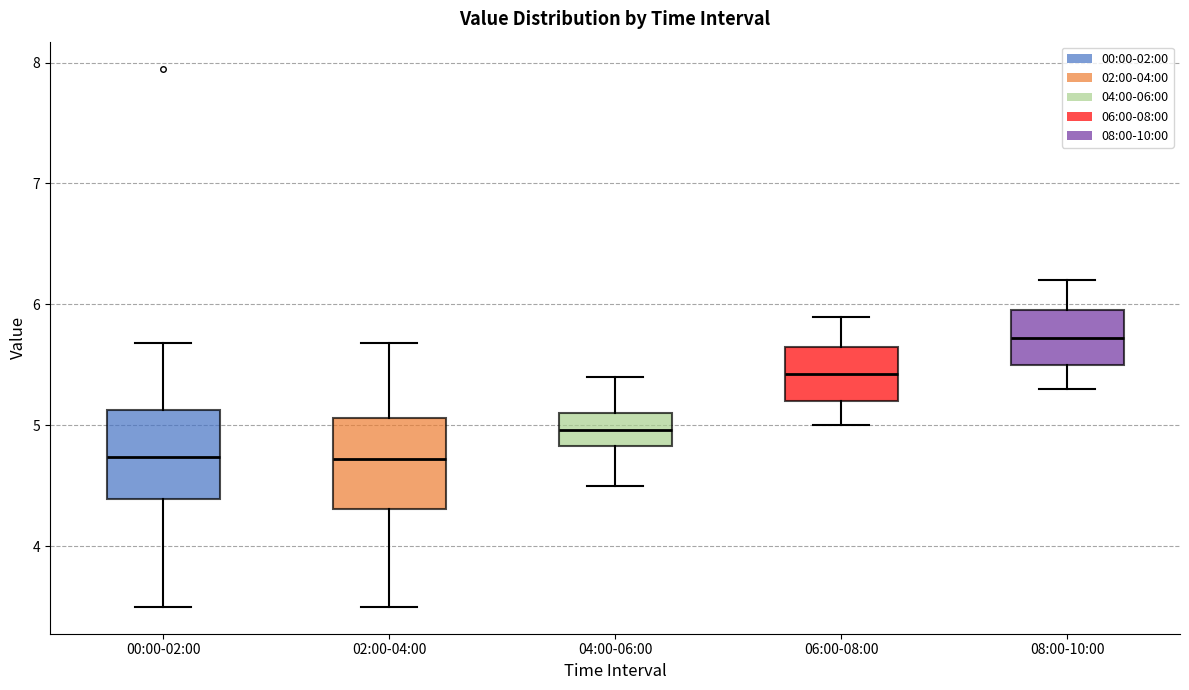

Reading left to right, transcribe this box plot: for each box, give where its median line is, the range the box spans, and where its two whiskers end, as read against the y-axis. The values are not printed on the chart, so give them approximately, as read against the axis.

00:00-02:00: median 4.7, box 4.4 to 5.1, whiskers 3.5 to 5.7
02:00-04:00: median 4.7, box 4.3 to 5.1, whiskers 3.5 to 5.7
04:00-06:00: median 5.0, box 4.8 to 5.1, whiskers 4.5 to 5.4
06:00-08:00: median 5.4, box 5.2 to 5.7, whiskers 5.0 to 5.9
08:00-10:00: median 5.7, box 5.5 to 6.0, whiskers 5.3 to 6.2